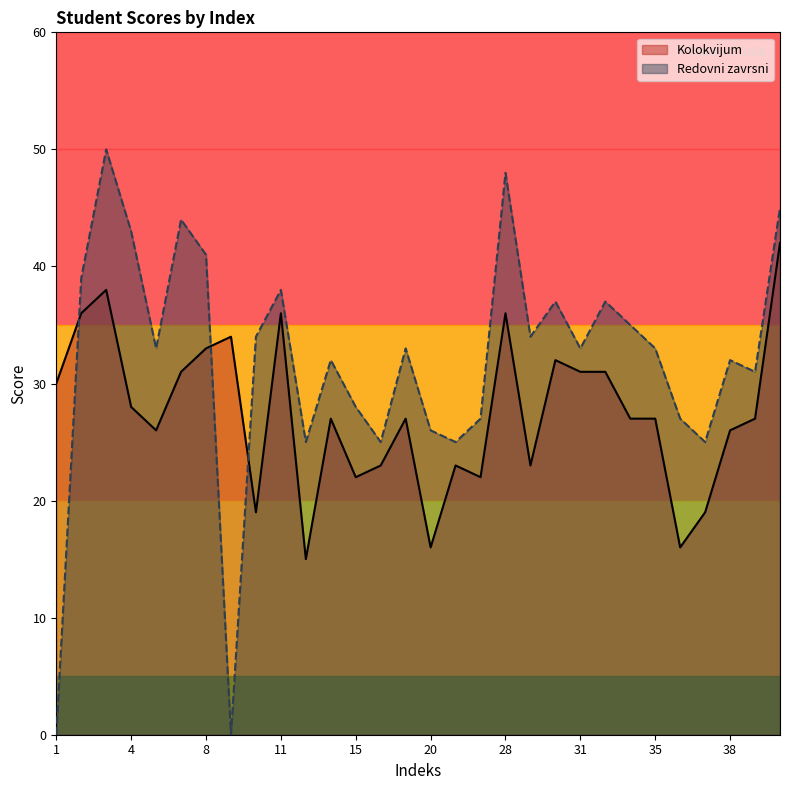

True or false: Redovni zavrsni and Kolokvijum cross at least once.

True